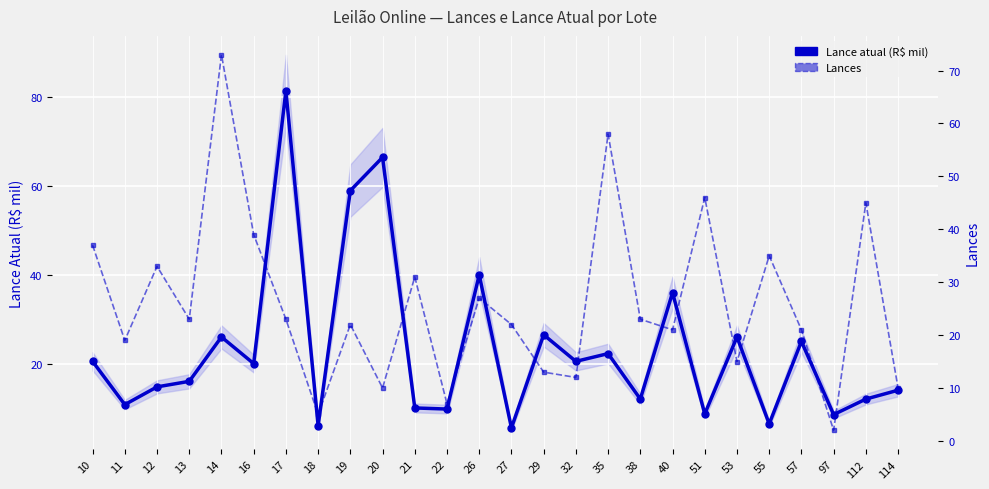

The Lance atual (R$ mil) series shows 36.0 at 40. True or false?

True